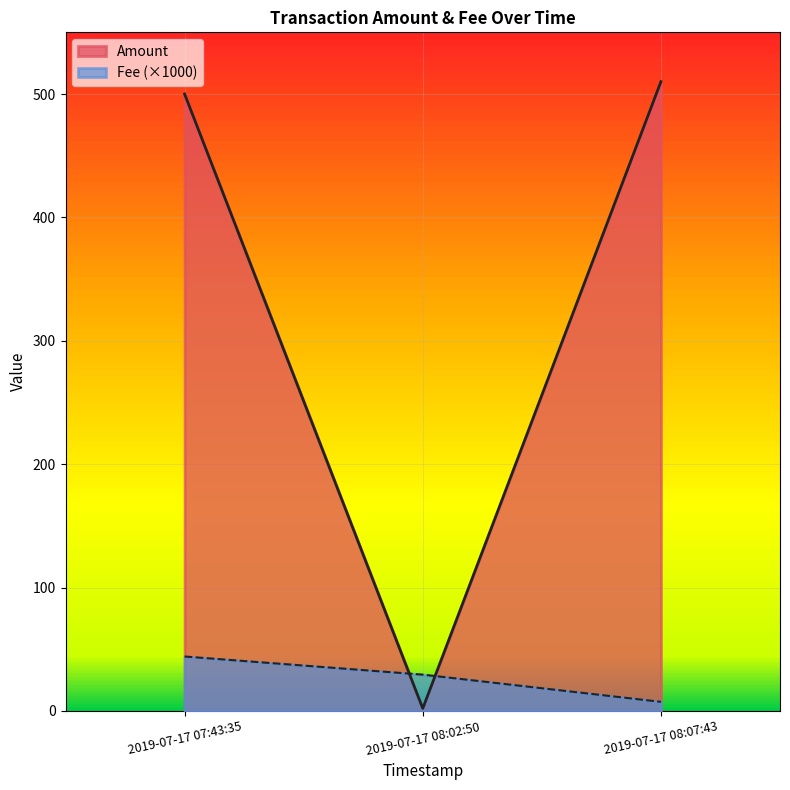

Read the Fee value at 2019-07-17 08:02:50.

29.4